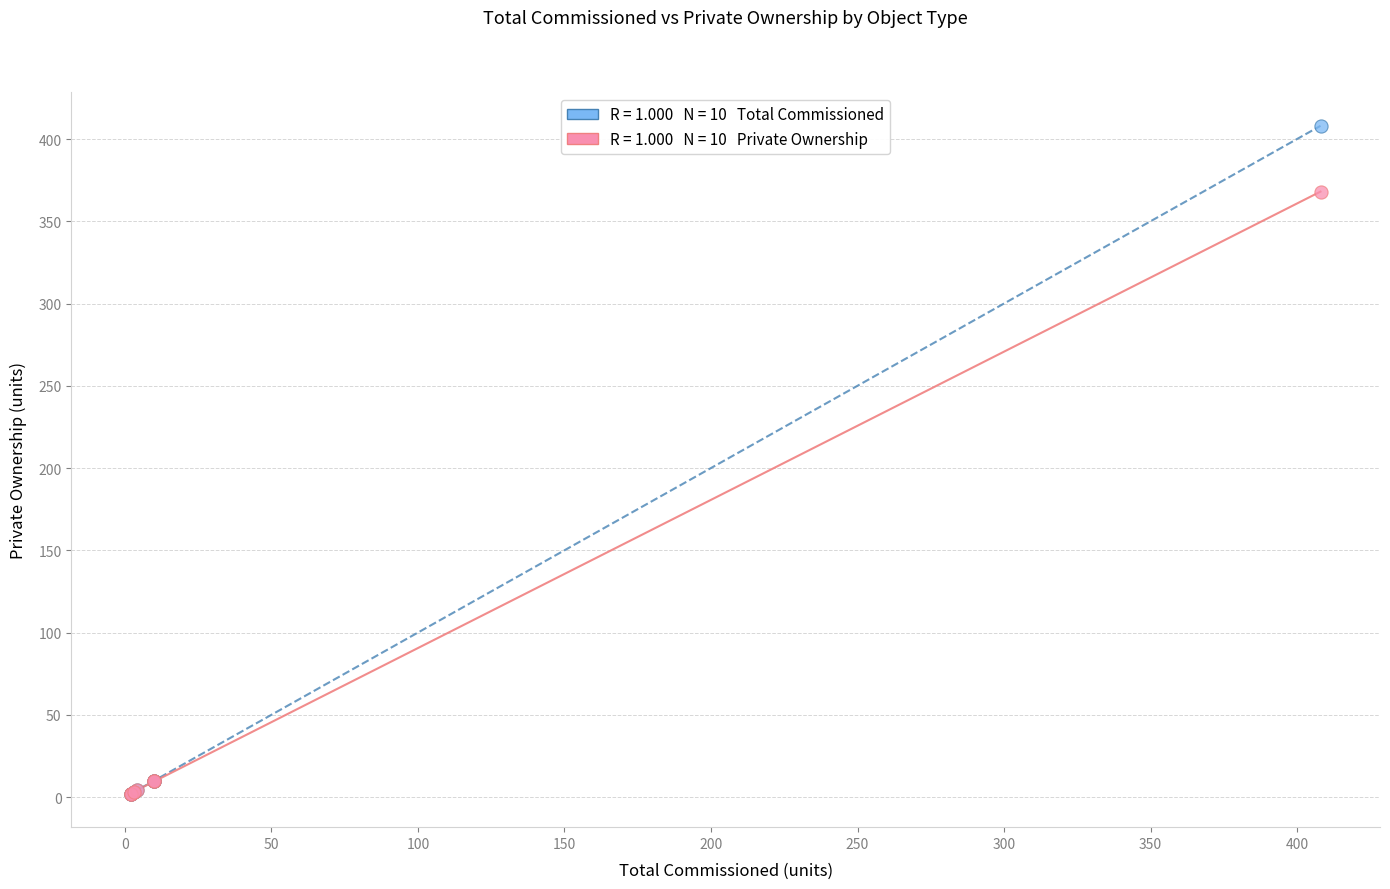

Across all series, what Y value is closest to 205?

368